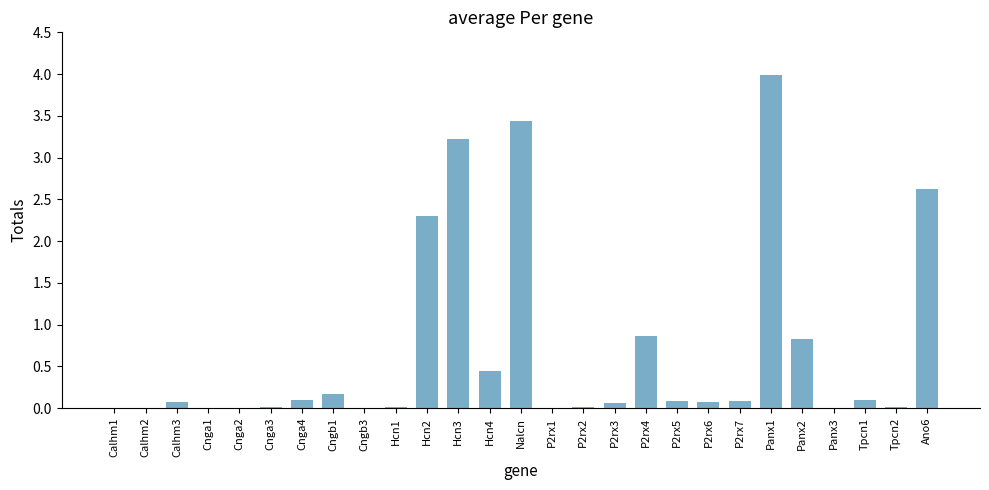

How many series are shown in this chart?

1